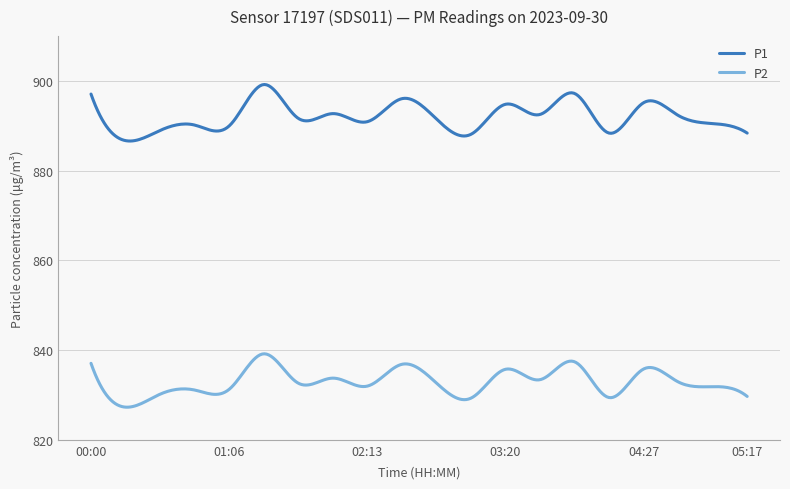

What is the smallest value displayed?

827.3